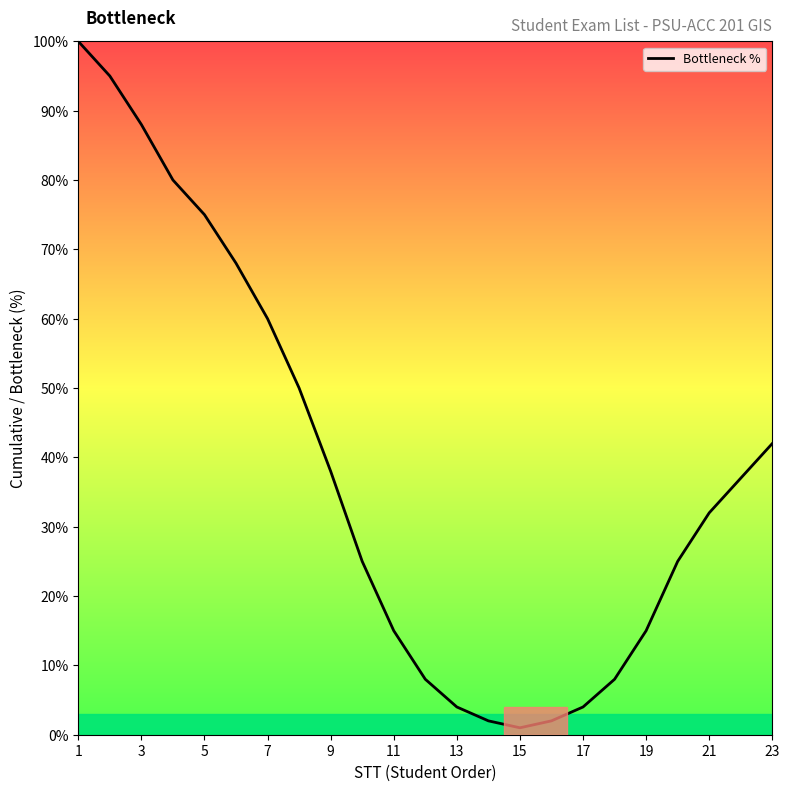

What is the maximum value shown in the chart?

100